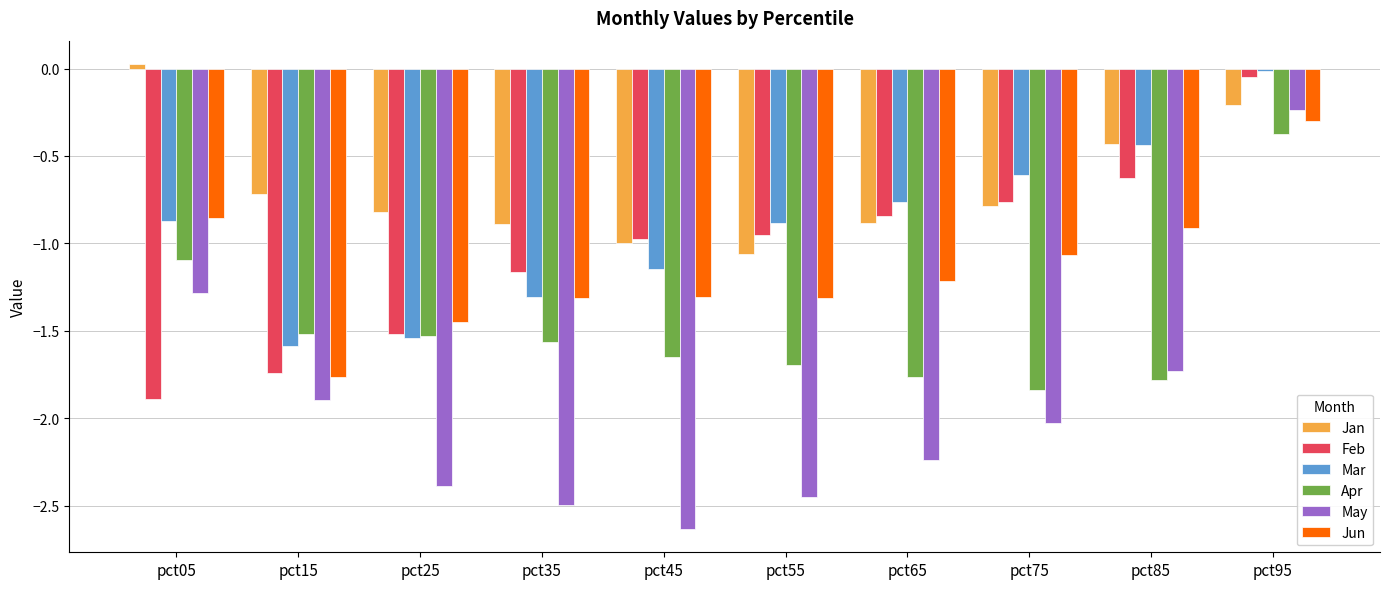

What is the spread (max minus min) of values at pct75?

1.4